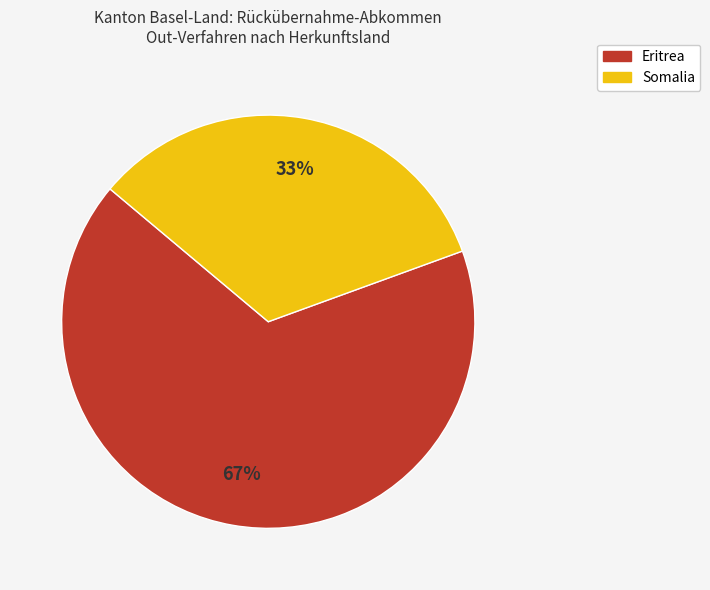

What is the largest slice in the pie chart?

Eritrea